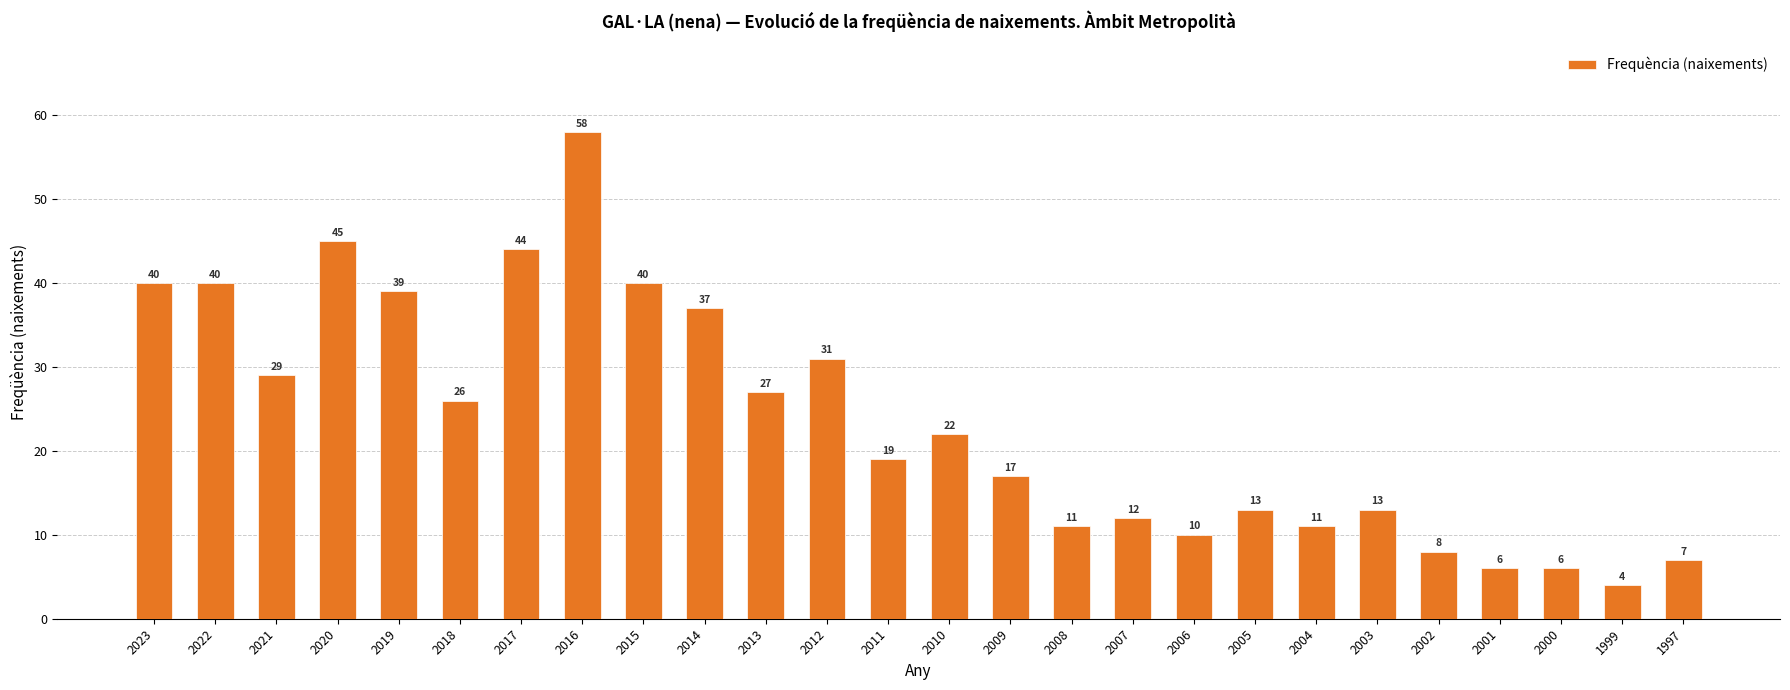

At which category does the chart reach its peak across all series?

2016